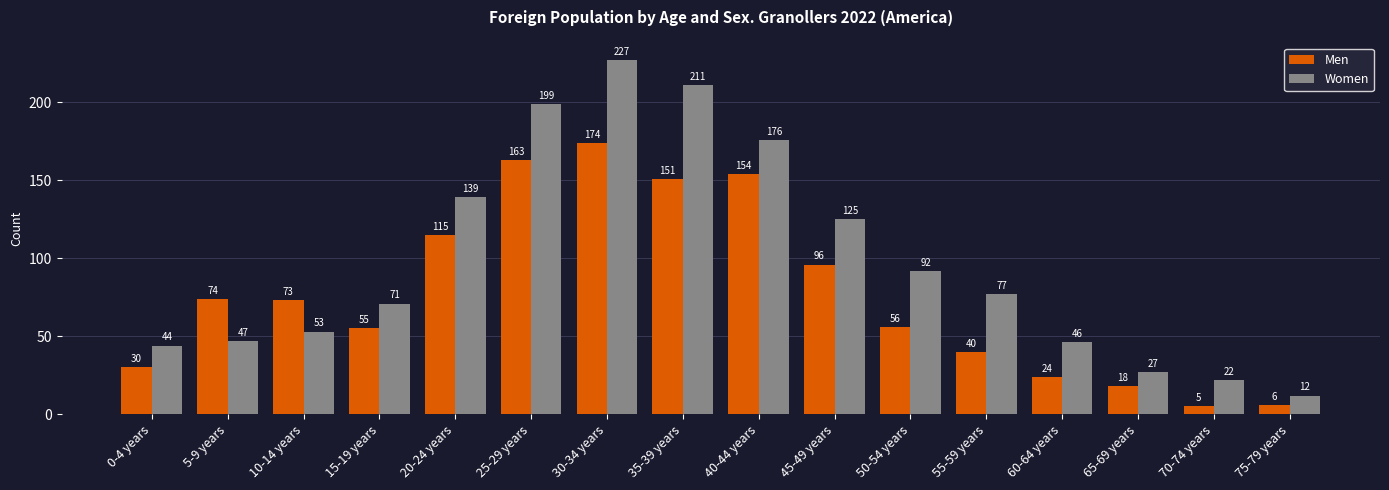

Count the number of data series in this chart.

2